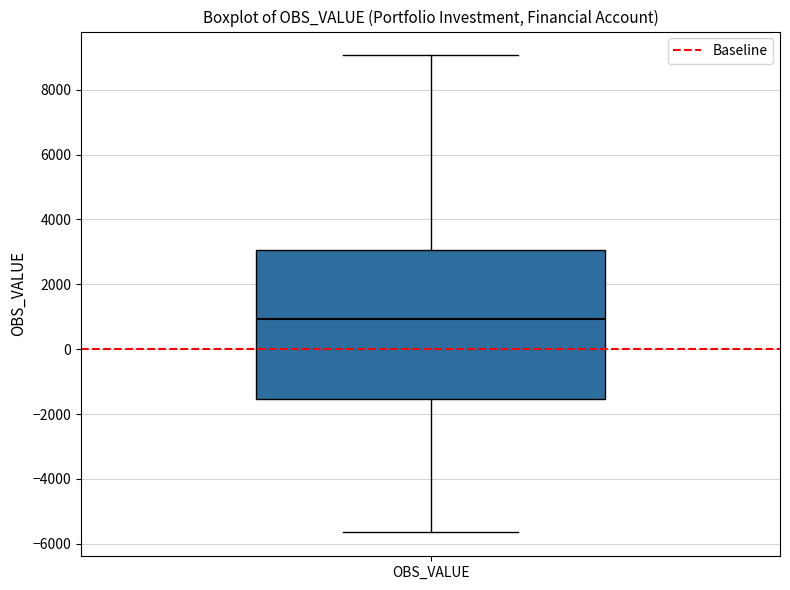

Transcribe this box plot: give where the median line is, the range the box spans, and where the two whiskers end, as read against the y-axis. The values are not printed on the chart, so give them approximately, as read against the axis.

median 1000, box -1600 to 3000, whiskers -5600 to 9000